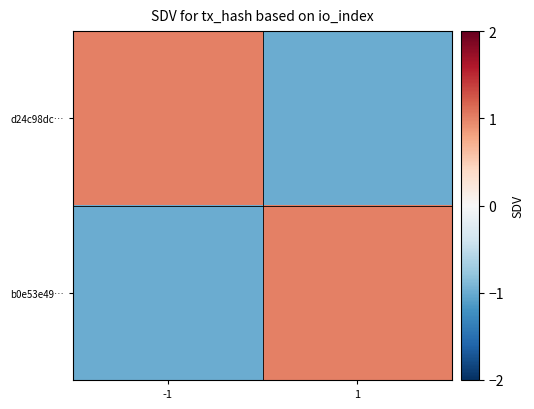

Between 1 and -1, which is larger?

-1